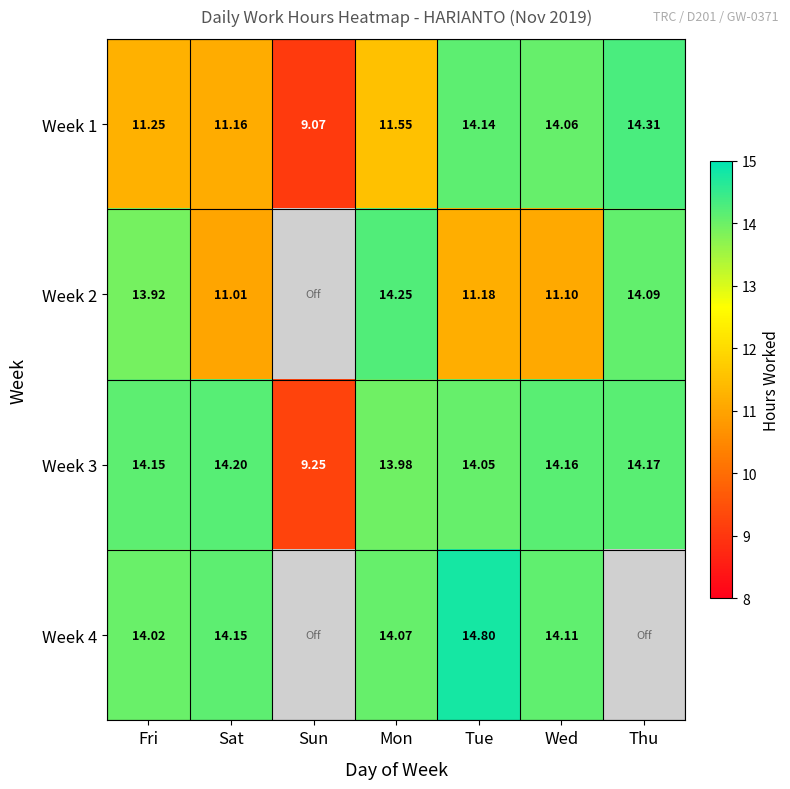

Where is Week 1 nearest to the value 11?

Sat